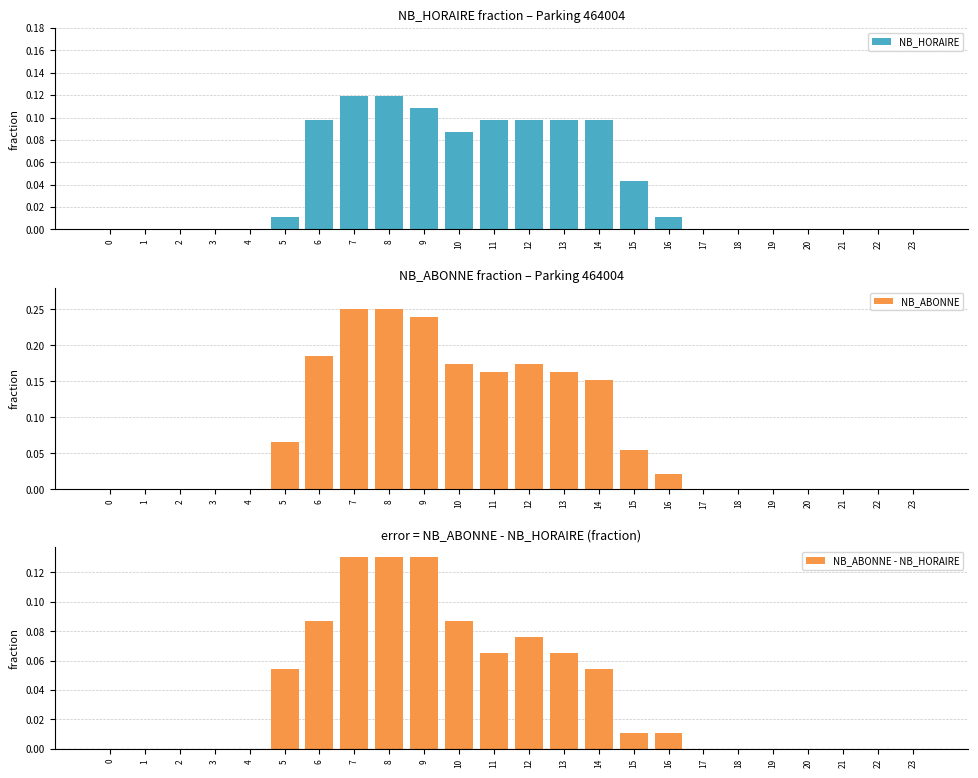

What is the greatest value displayed?

0.2